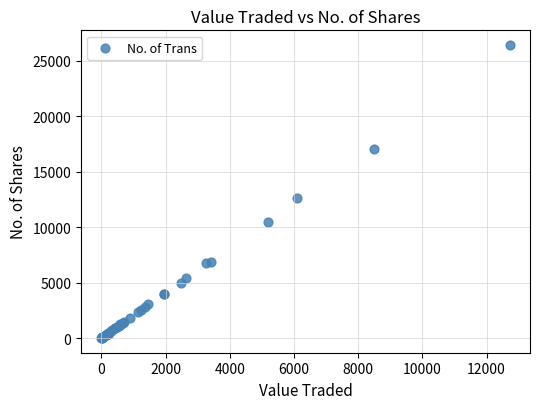

What Y value in the scatter plot is closest to 13210?

12666